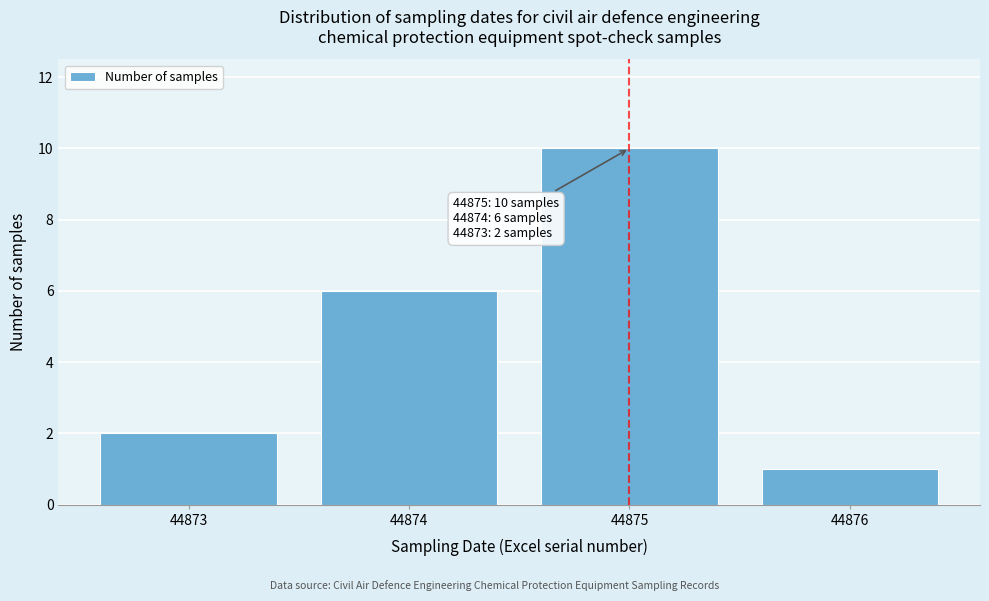

Over which range of the x-axis is the bar tallest?

44874.5 to 44875.5